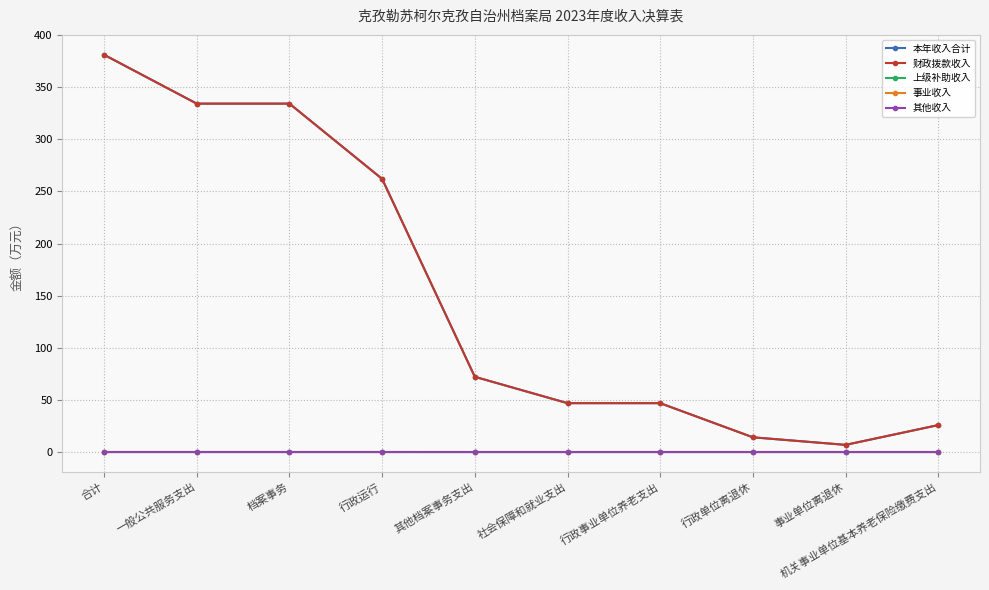

What is the label of the 3rd point from the left?

档案事务